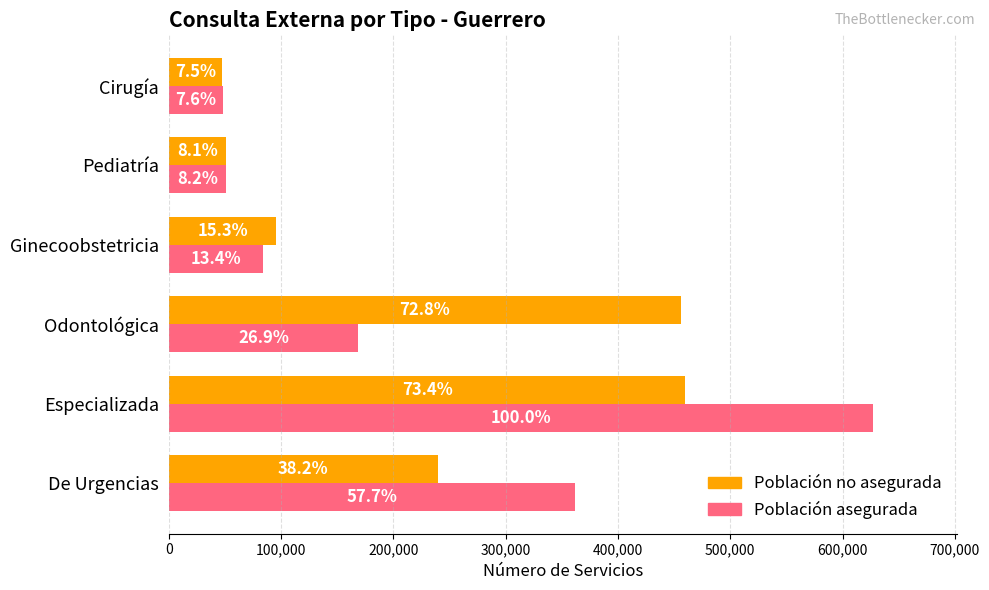

What are all the series names shown in the legend?

Población no asegurada, Población asegurada